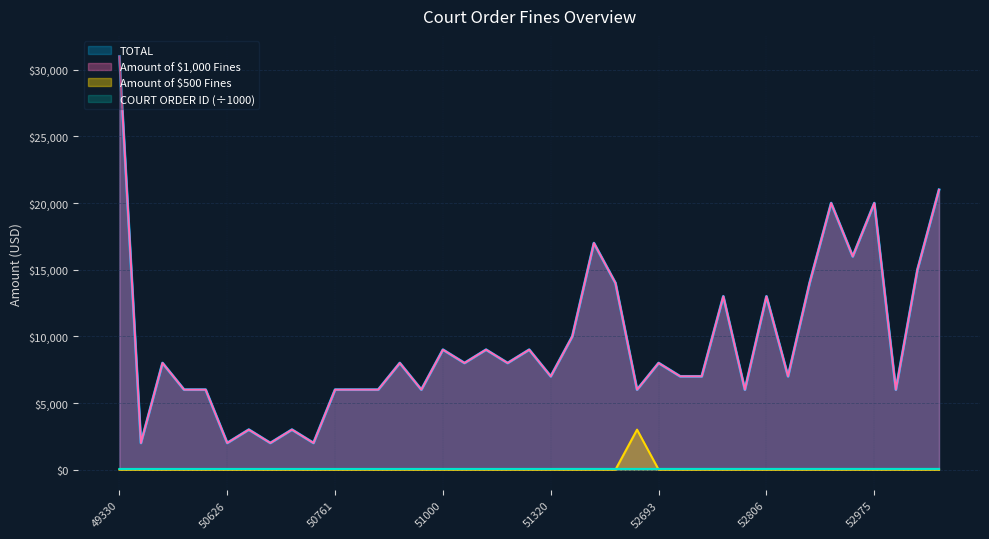

At which label does TOTAL reach its minimum?

50381